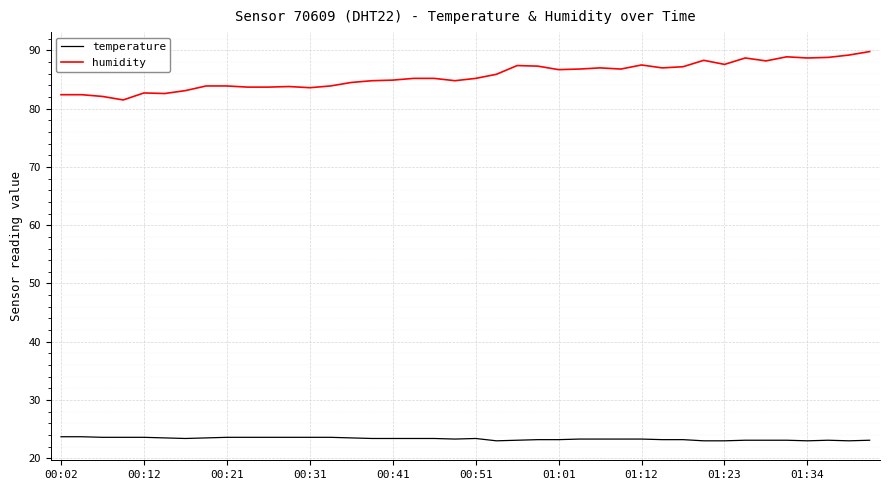

Rank the series by their maximum value, from lowest to highest.

temperature, humidity